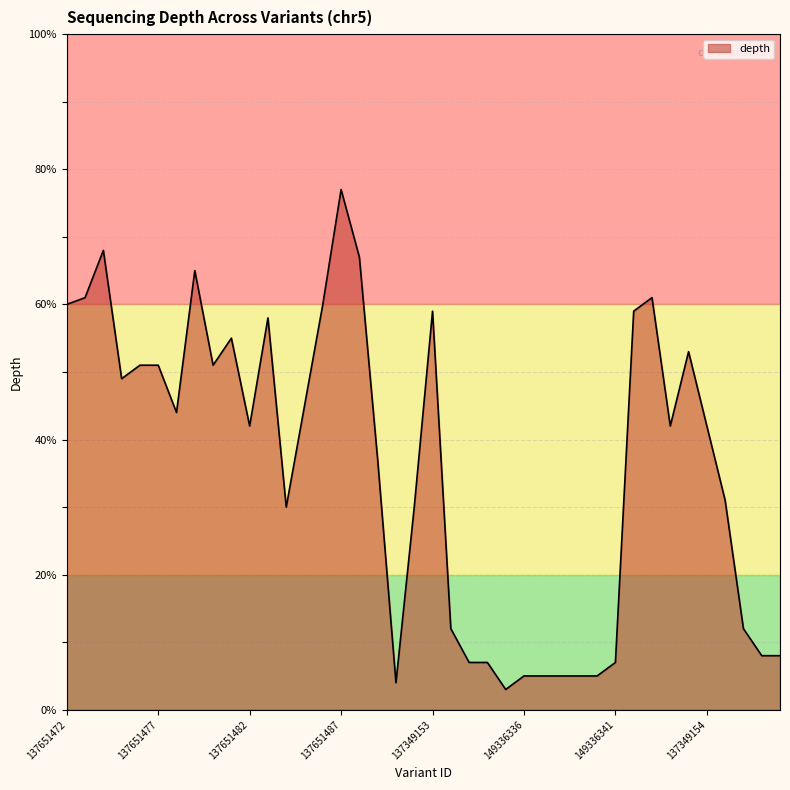

Reading left to right, list all the values displayed in this chart.

60	61	68	49	51	51	44	65	51	55	42	58	30	45	60	77	67	37	4	30	59	12	7	7	3	5	5	5	5	5	7	59	61	42	53	42	31	12	8	8